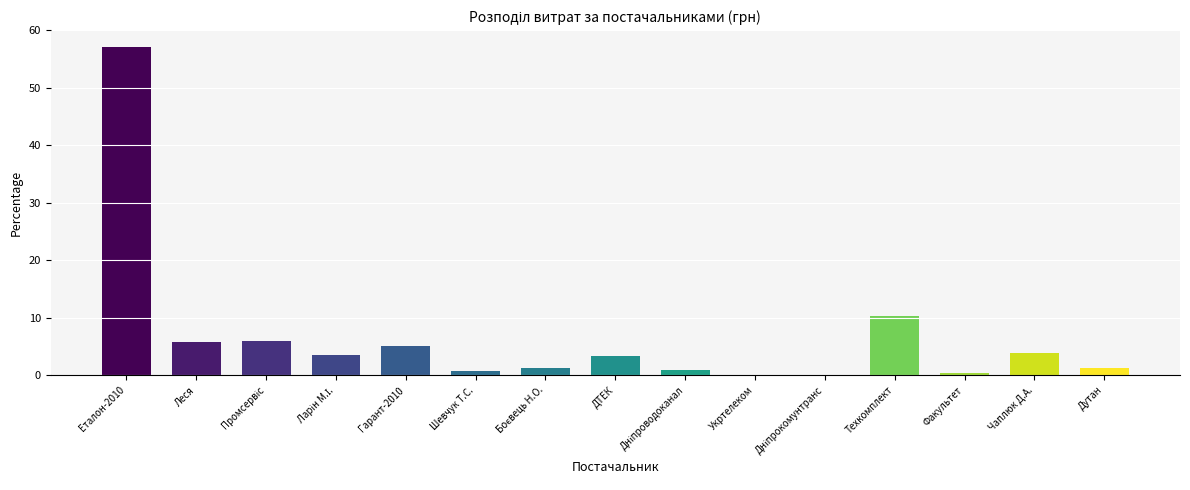

How many values exceed 3?

8